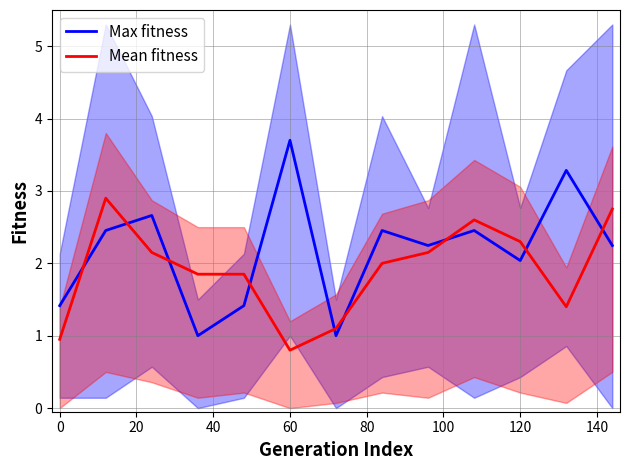

True or false: Mean fitness and Max fitness intersect in this chart.

True